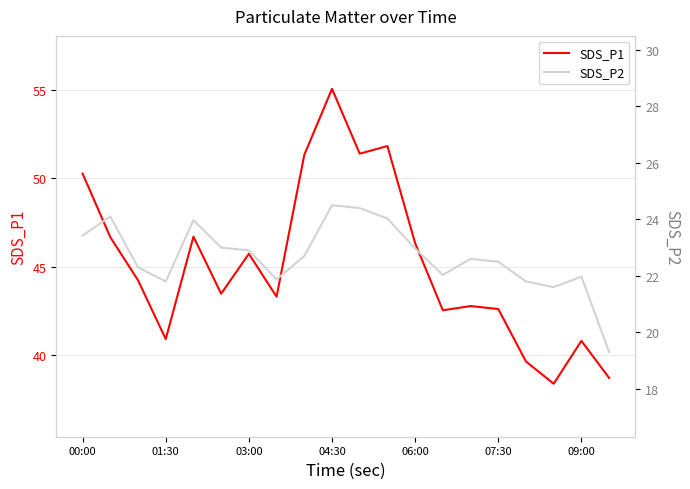

The value of SDS_P1 at 06:00 is 46.3. True or false?

True